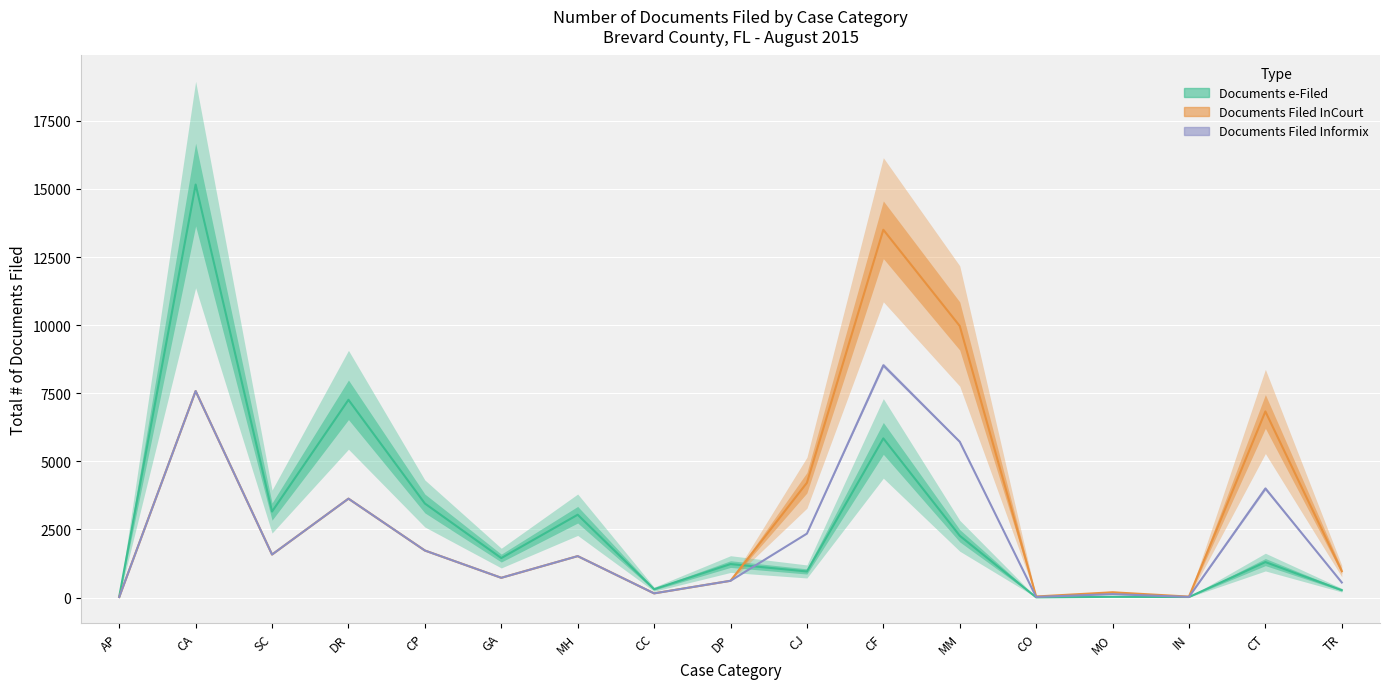

At which label does Documents e-Filed reach its peak?

CA